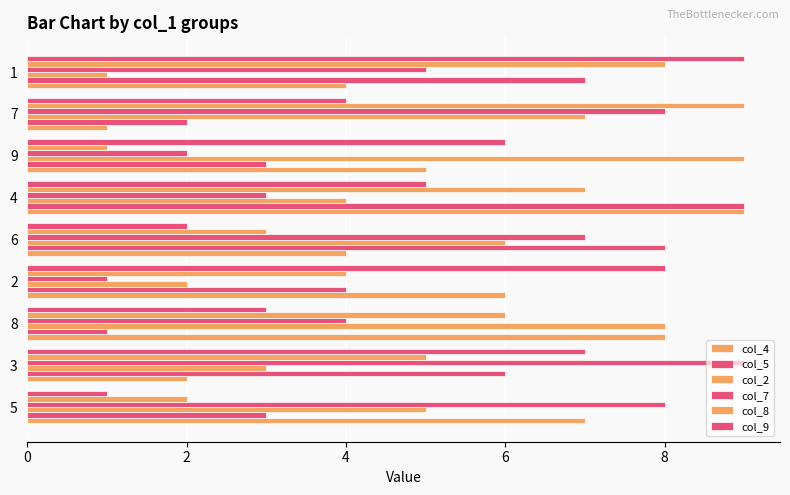

How many data points in col_8 are less than 5?

4